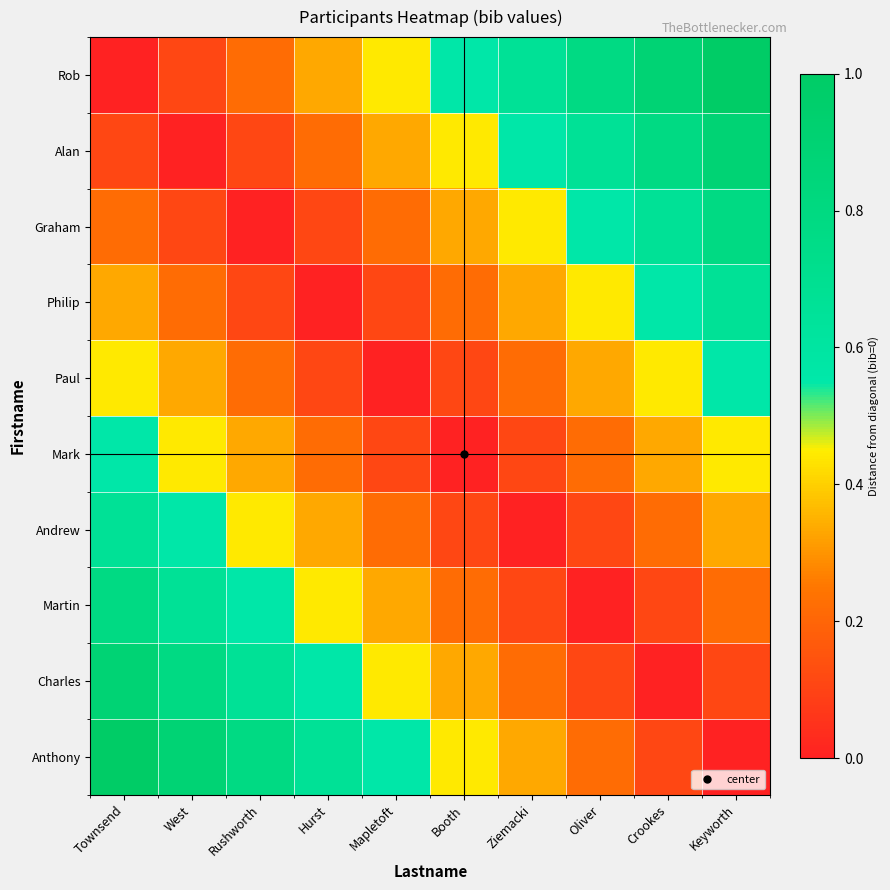

What is the difference between the highest and lowest values at Ziemacki?

0.7